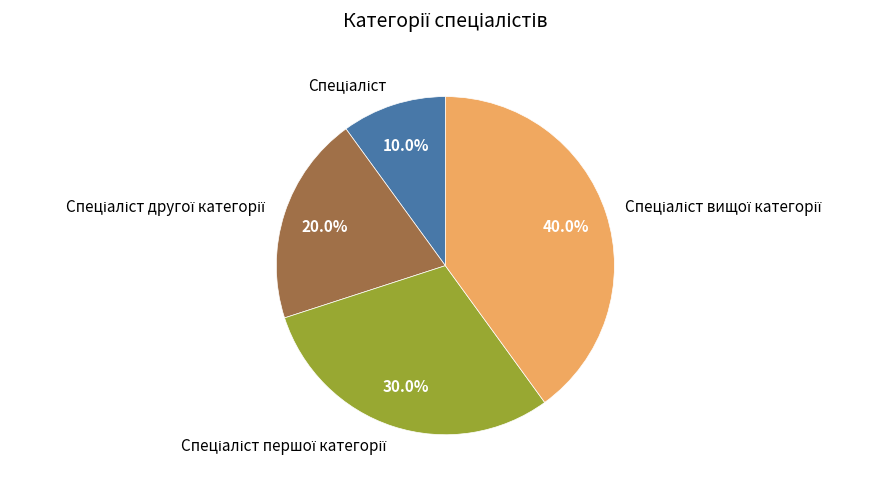

Is there a majority slice in this chart?

No